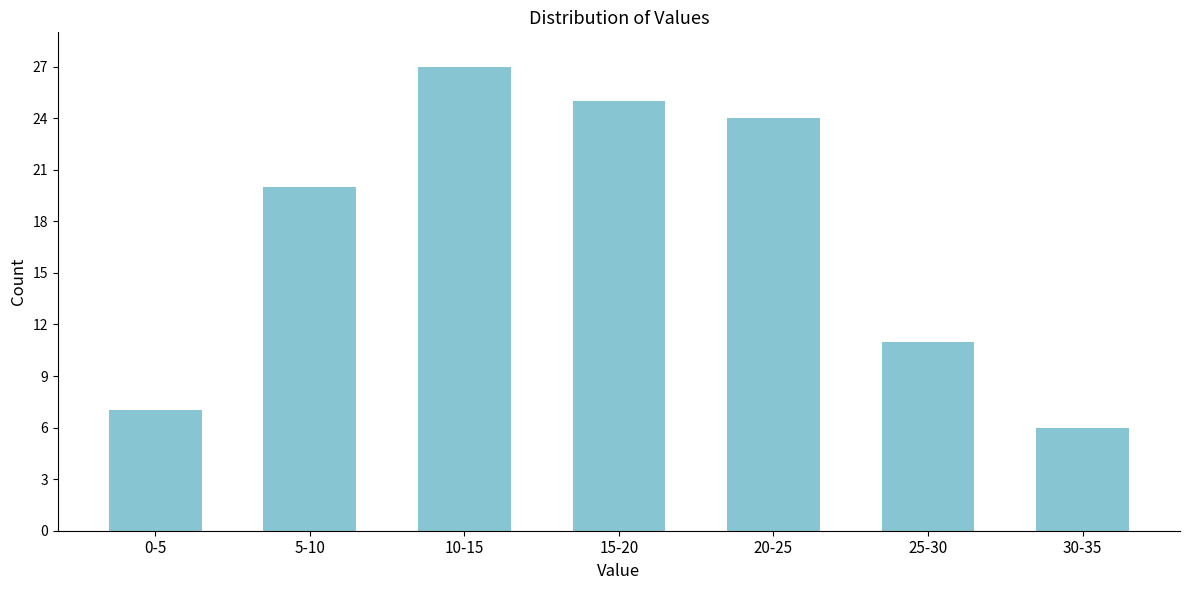

Reading right to left, extract all data points from this chart.

6	11	24	25	27	20	7